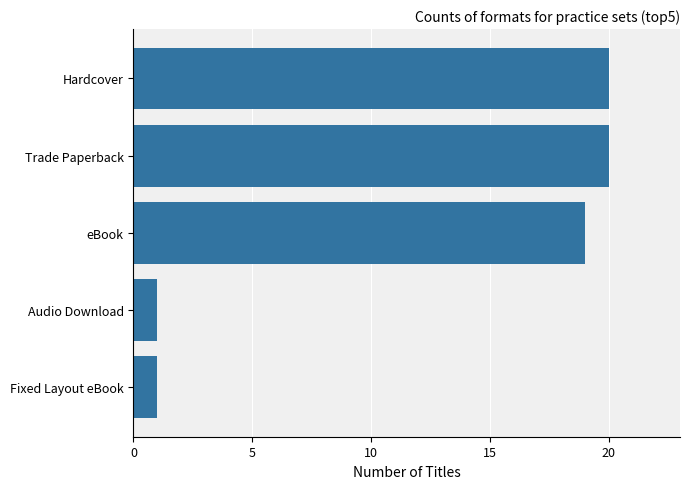

What is the difference between the maximum and minimum values?

19